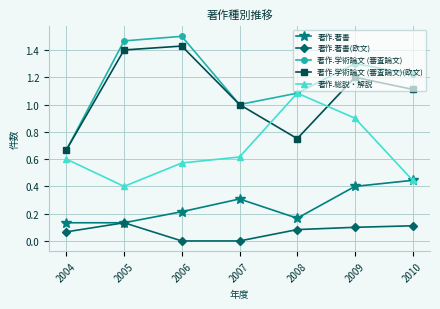

What are all the series names shown in the legend?

著作.著書, 著作.著書(欧文), 著作.学術論文 (審査論文), 著作.学術論文 (審査論文)(欧文), 著作.総説・解説